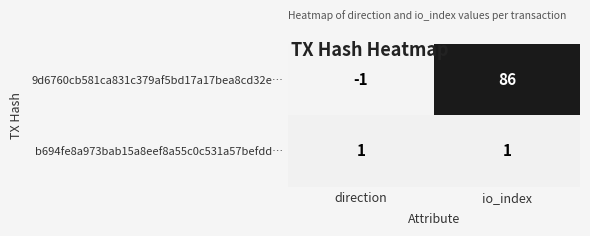

The b694fe8a973bab15a8eef8a55c0c531a57befdd… series shows 1 at direction. True or false?

True